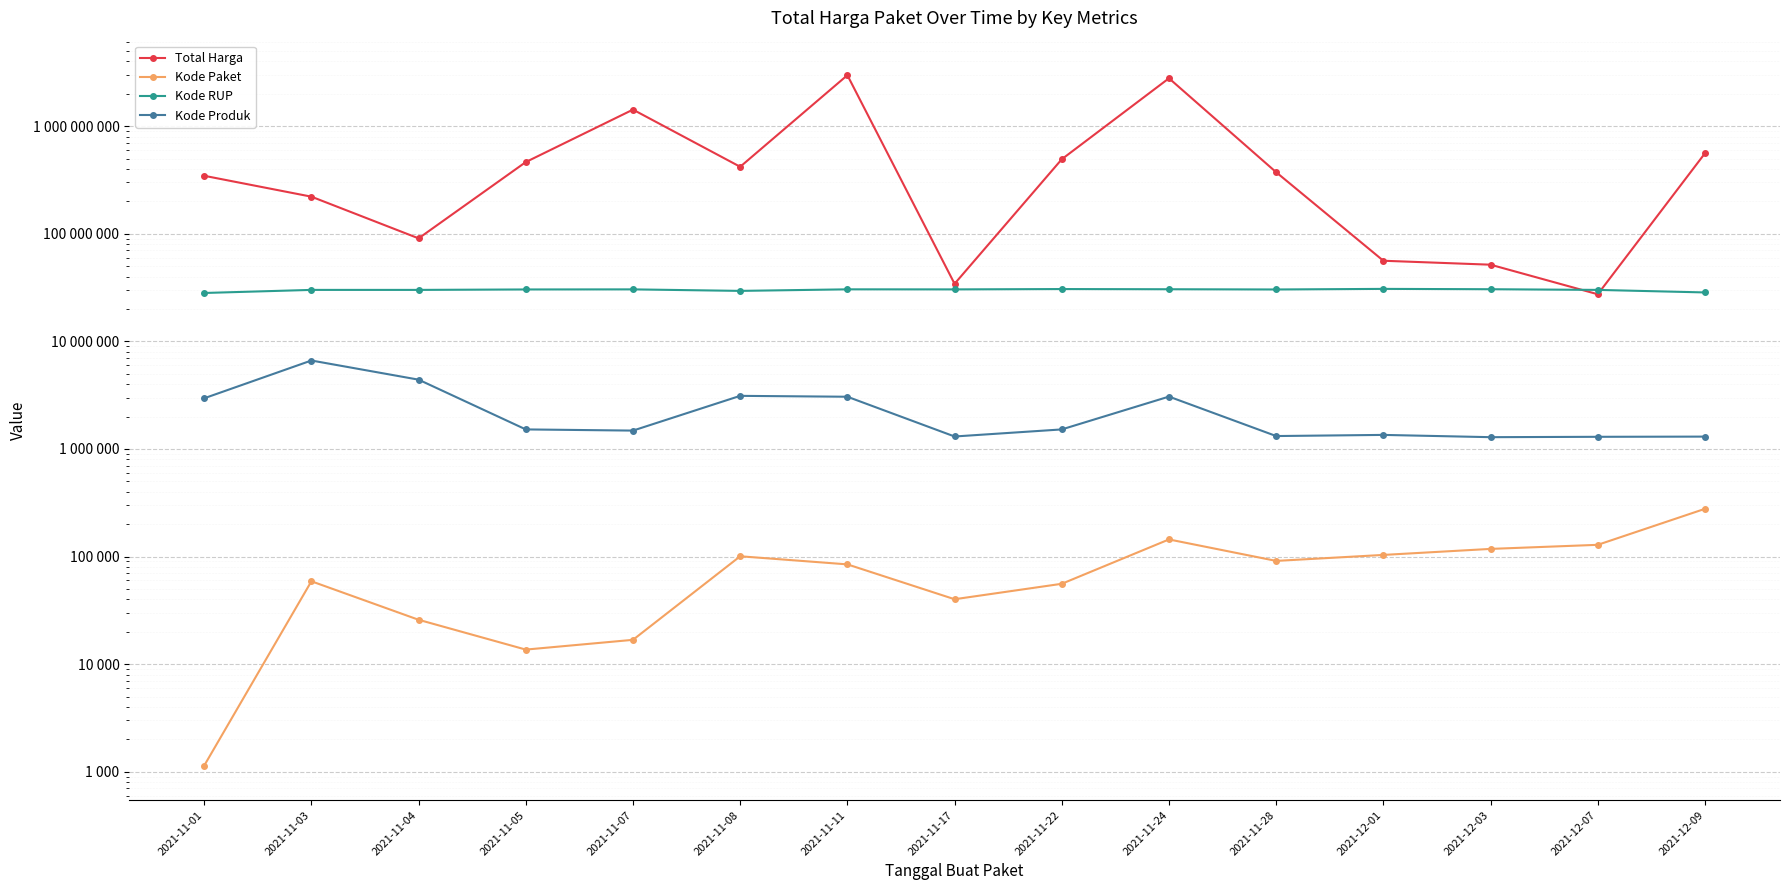

Which series has the largest total across all categories?

Total Harga